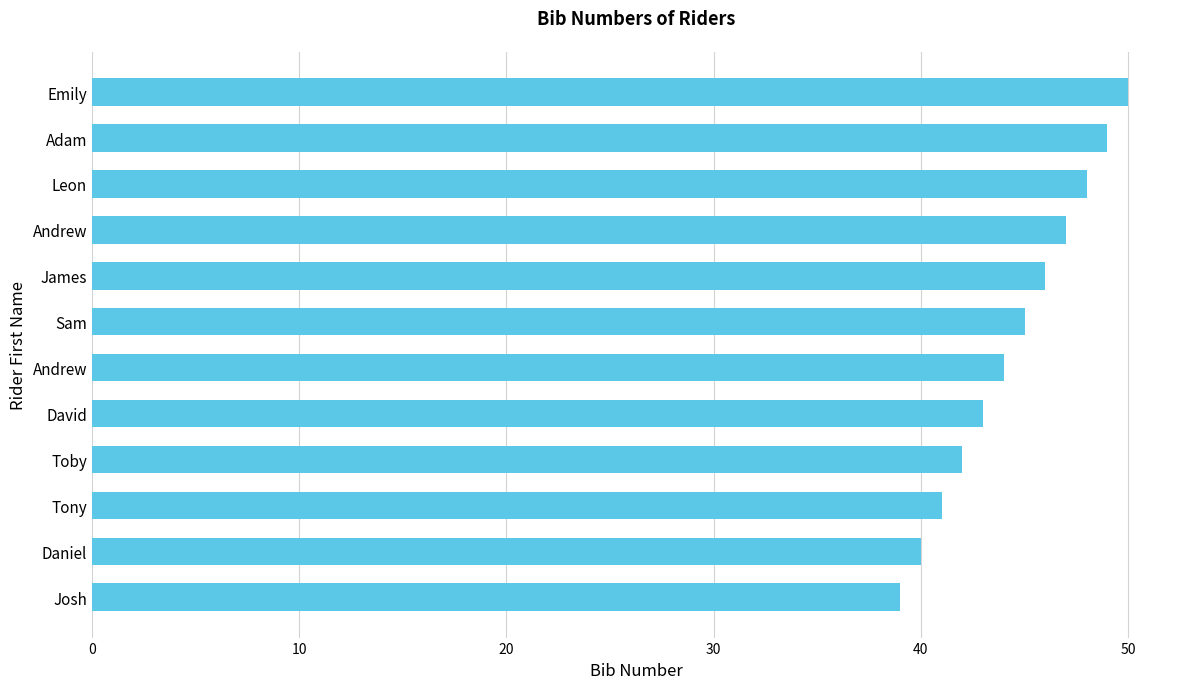

Are the bars horizontal?

Yes